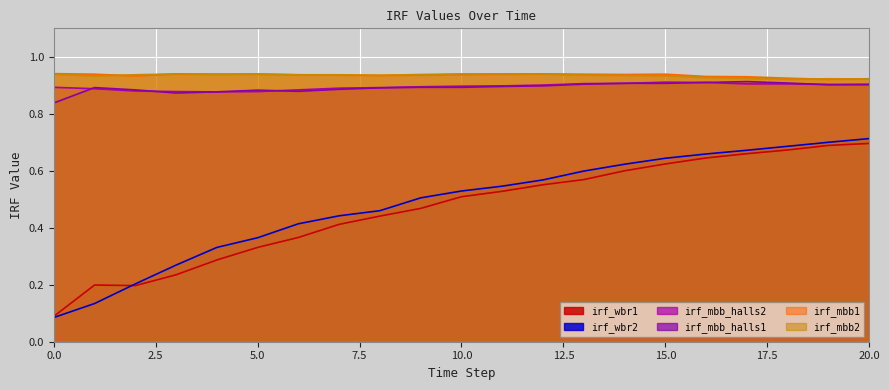

What are all the series names shown in the legend?

irf_wbr1, irf_wbr2, irf_mbb_halls2, irf_mbb_halls1, irf_mbb1, irf_mbb2